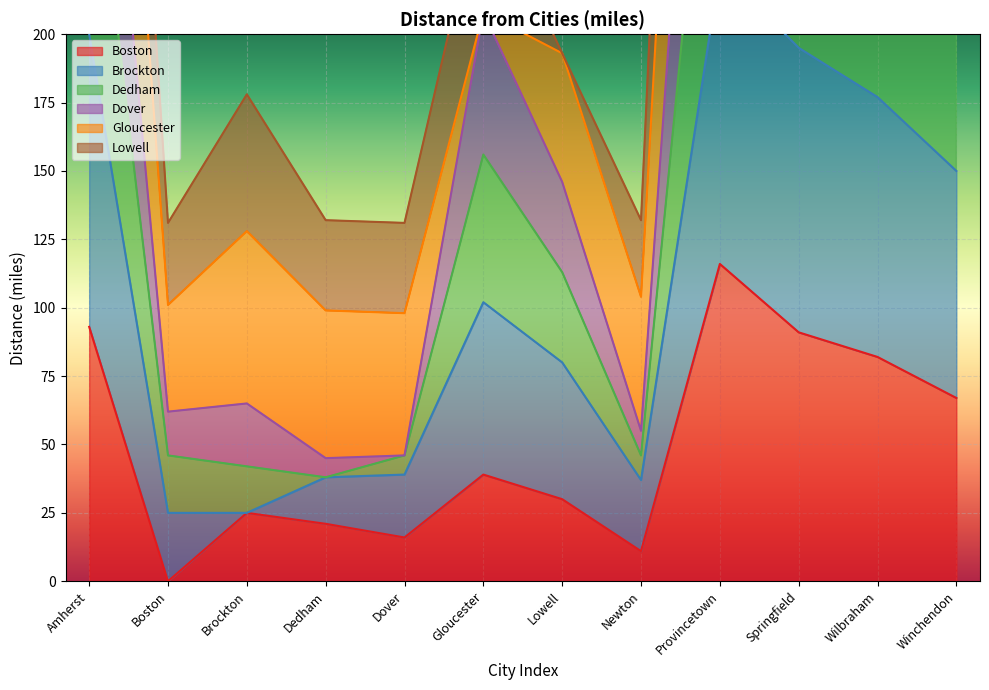

Does the chart display data point markers on the line(s)?

No